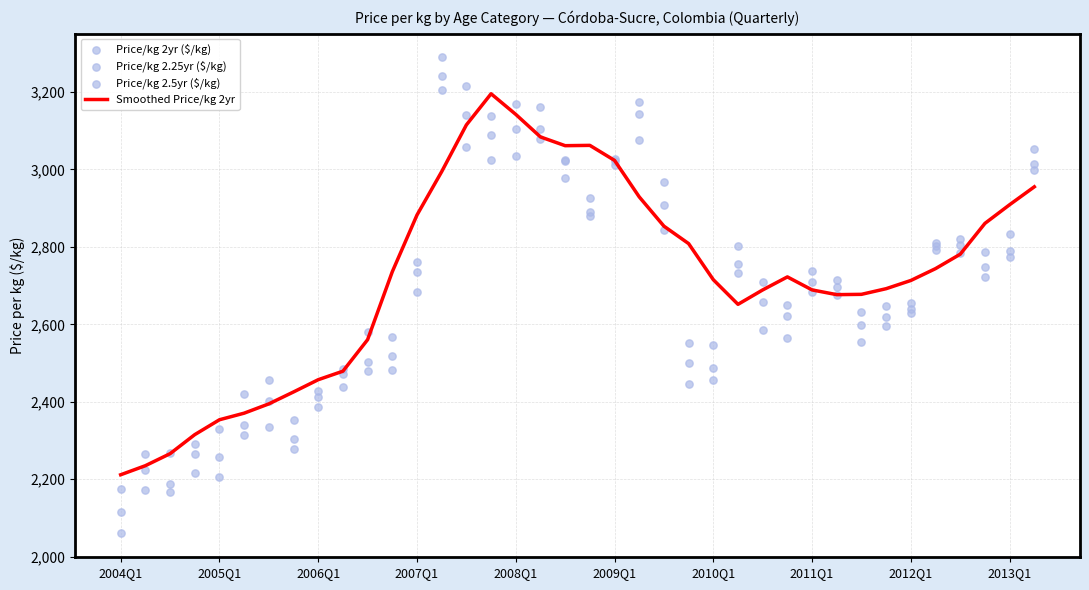

Which series reaches the minimum Y coordinate?

Price/kg 2.5yr ($/kg)